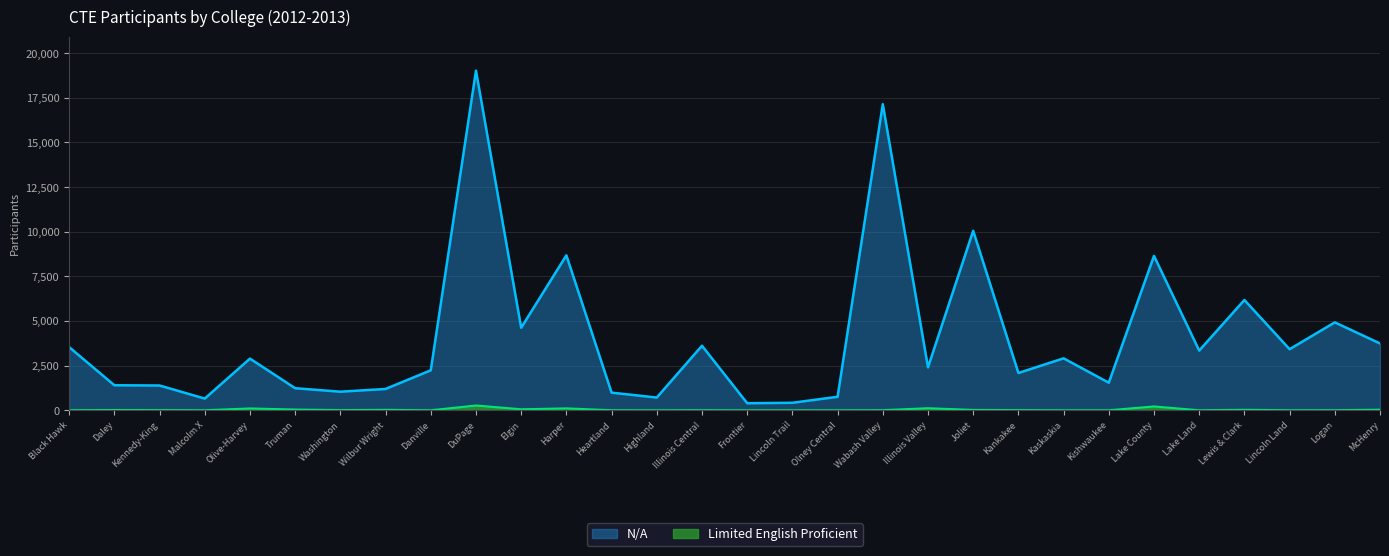

At which category is the sum across all series the highest?

DuPage